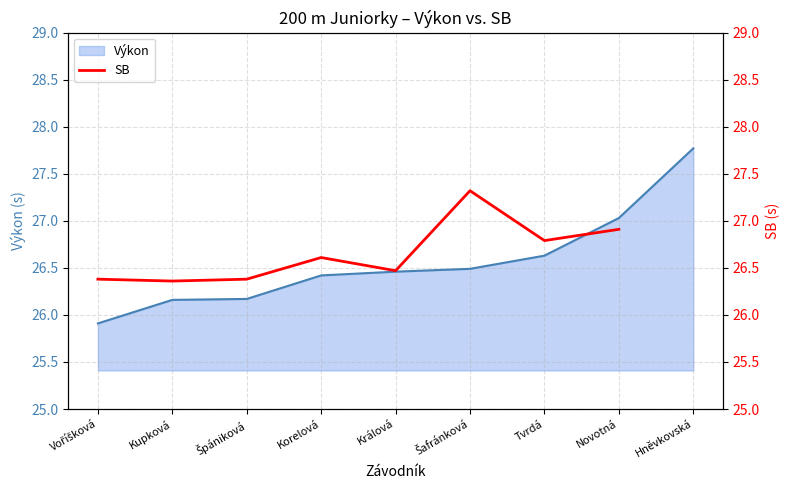

At which label does Výkon first exceed 26?

Kupková